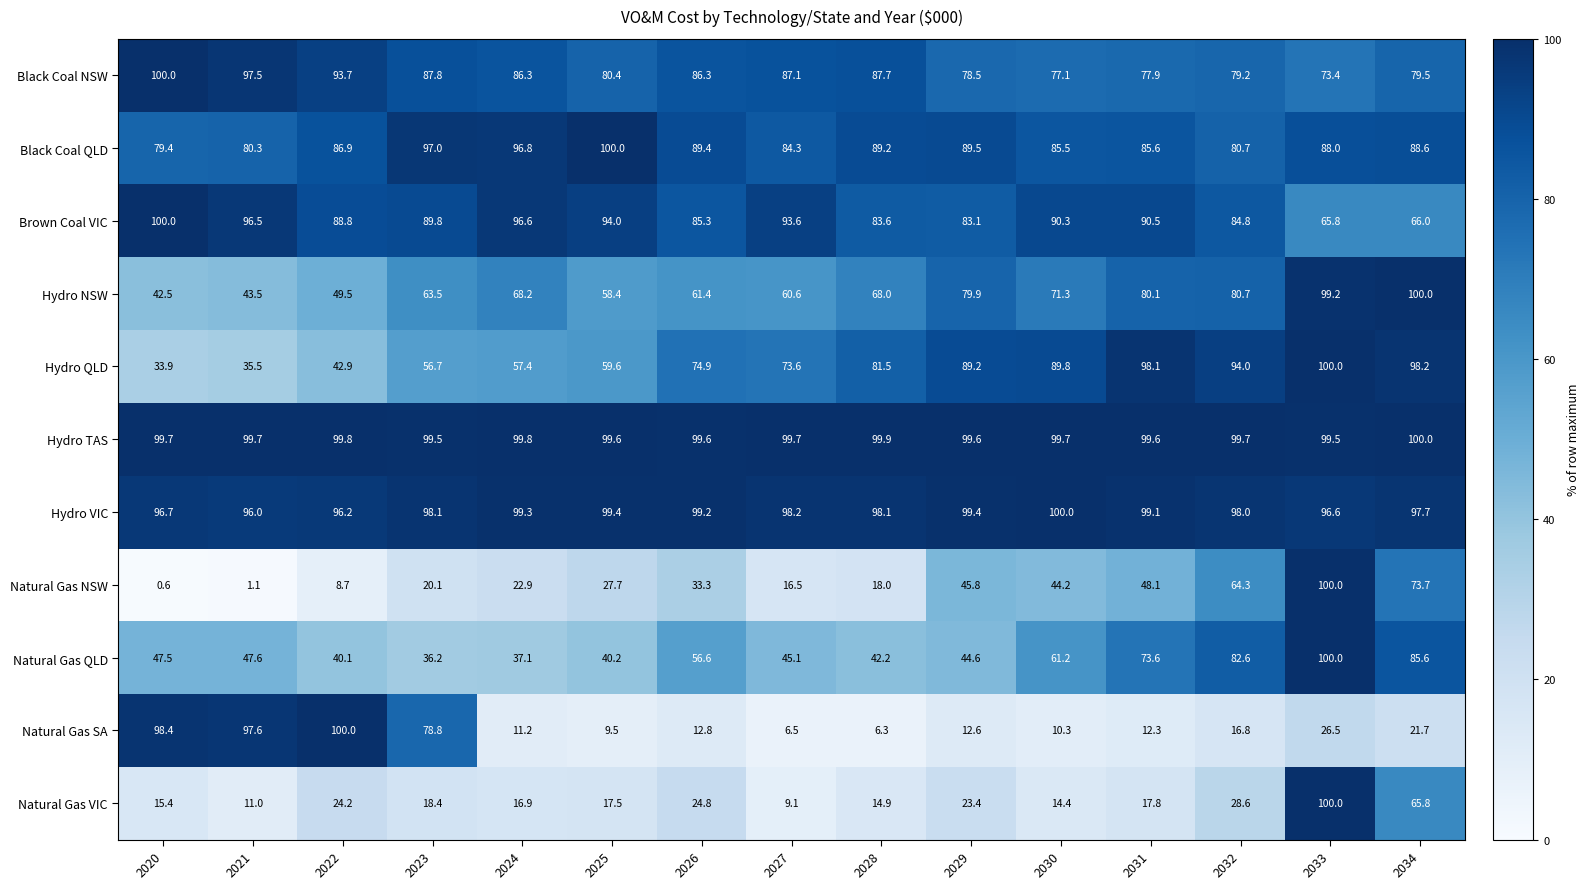

The value of Hydro TAS at 2033 is 99.5. True or false?

True